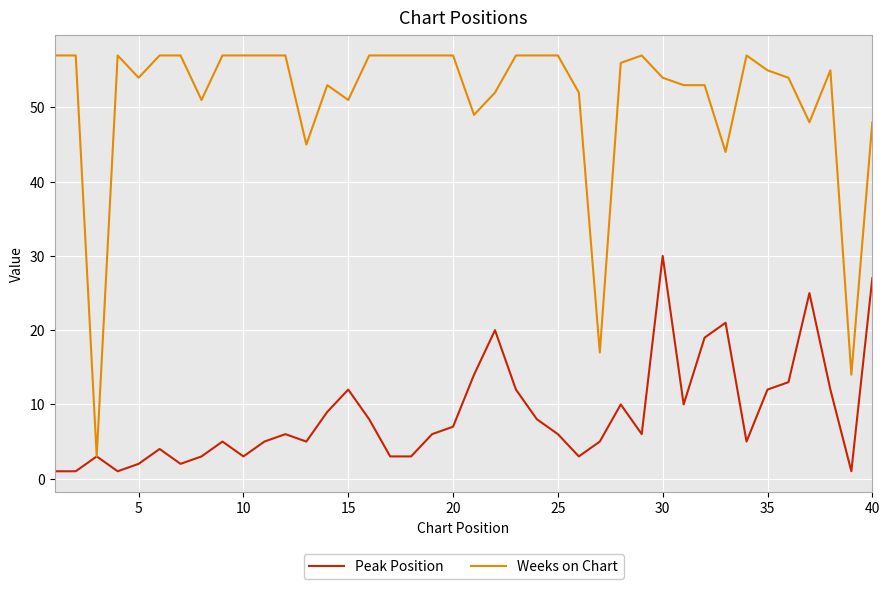

Which series has the largest total across all categories?

Weeks on Chart